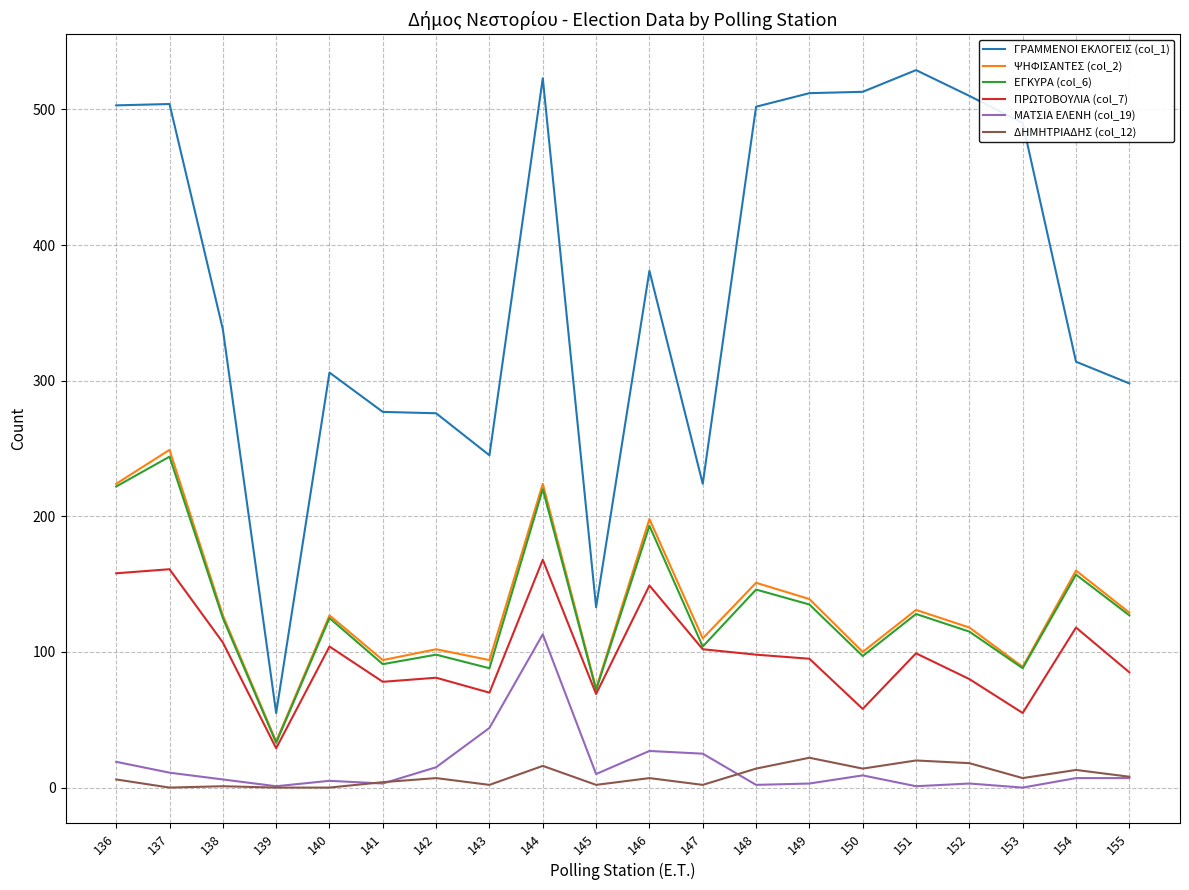

What is the average value of the ΕΓΚΥΡΑ (col_6) series?

130